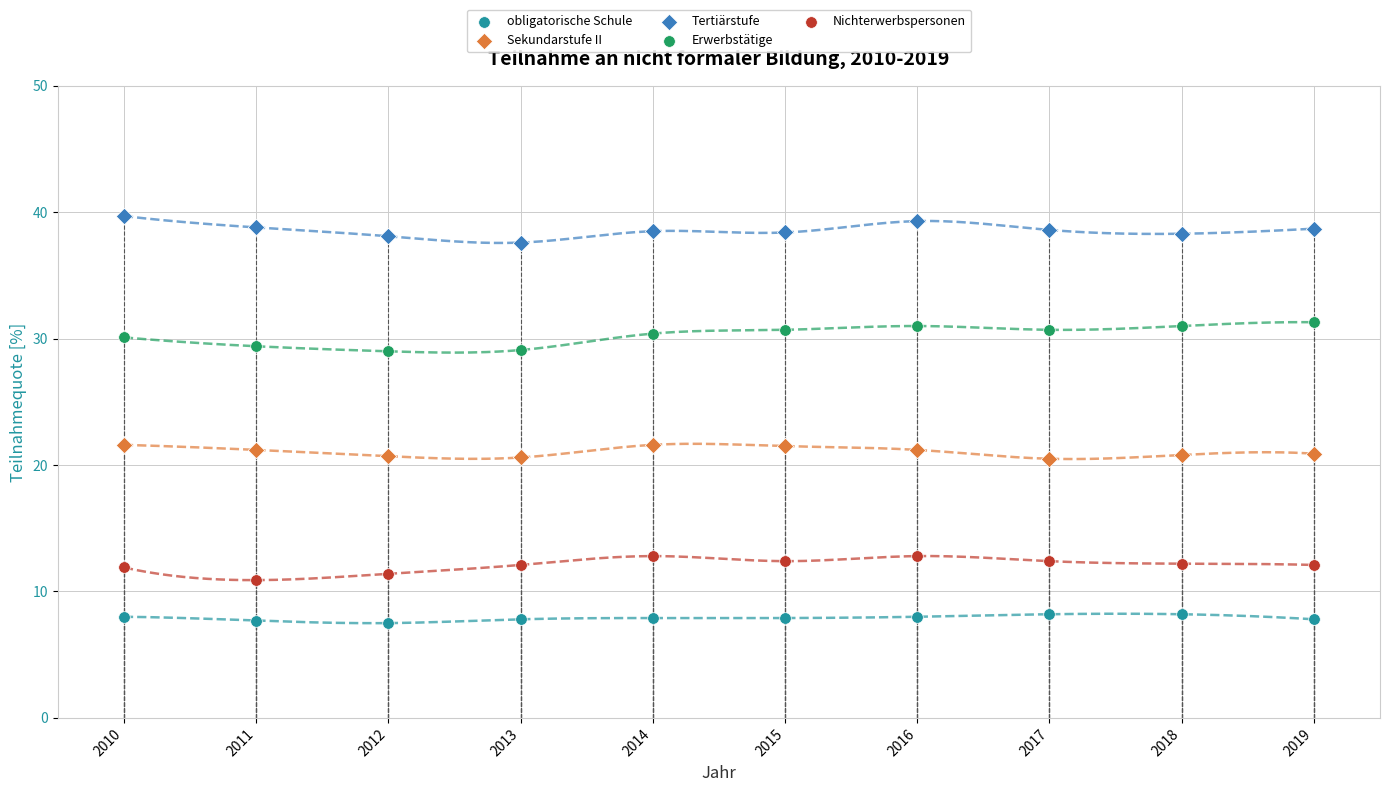

Across all data points, what is the range of Y values (max minus min)?

32.2